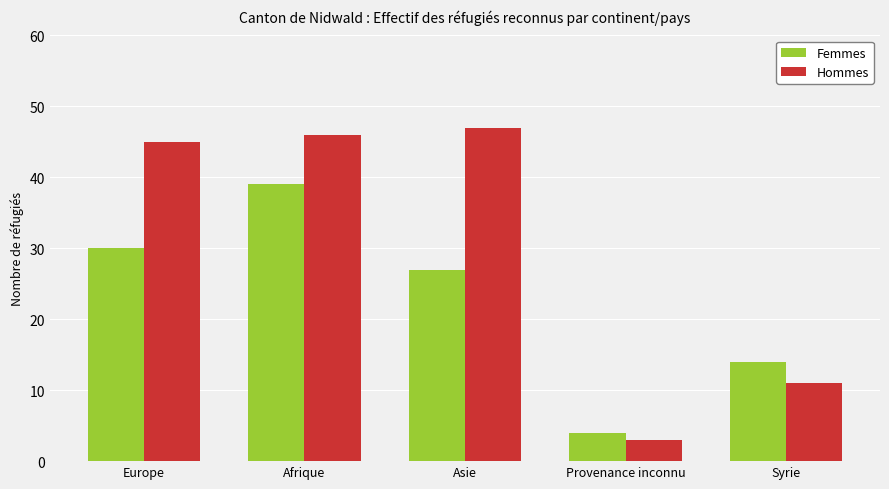

What is the label of the 5th bar from the left?

Syrie